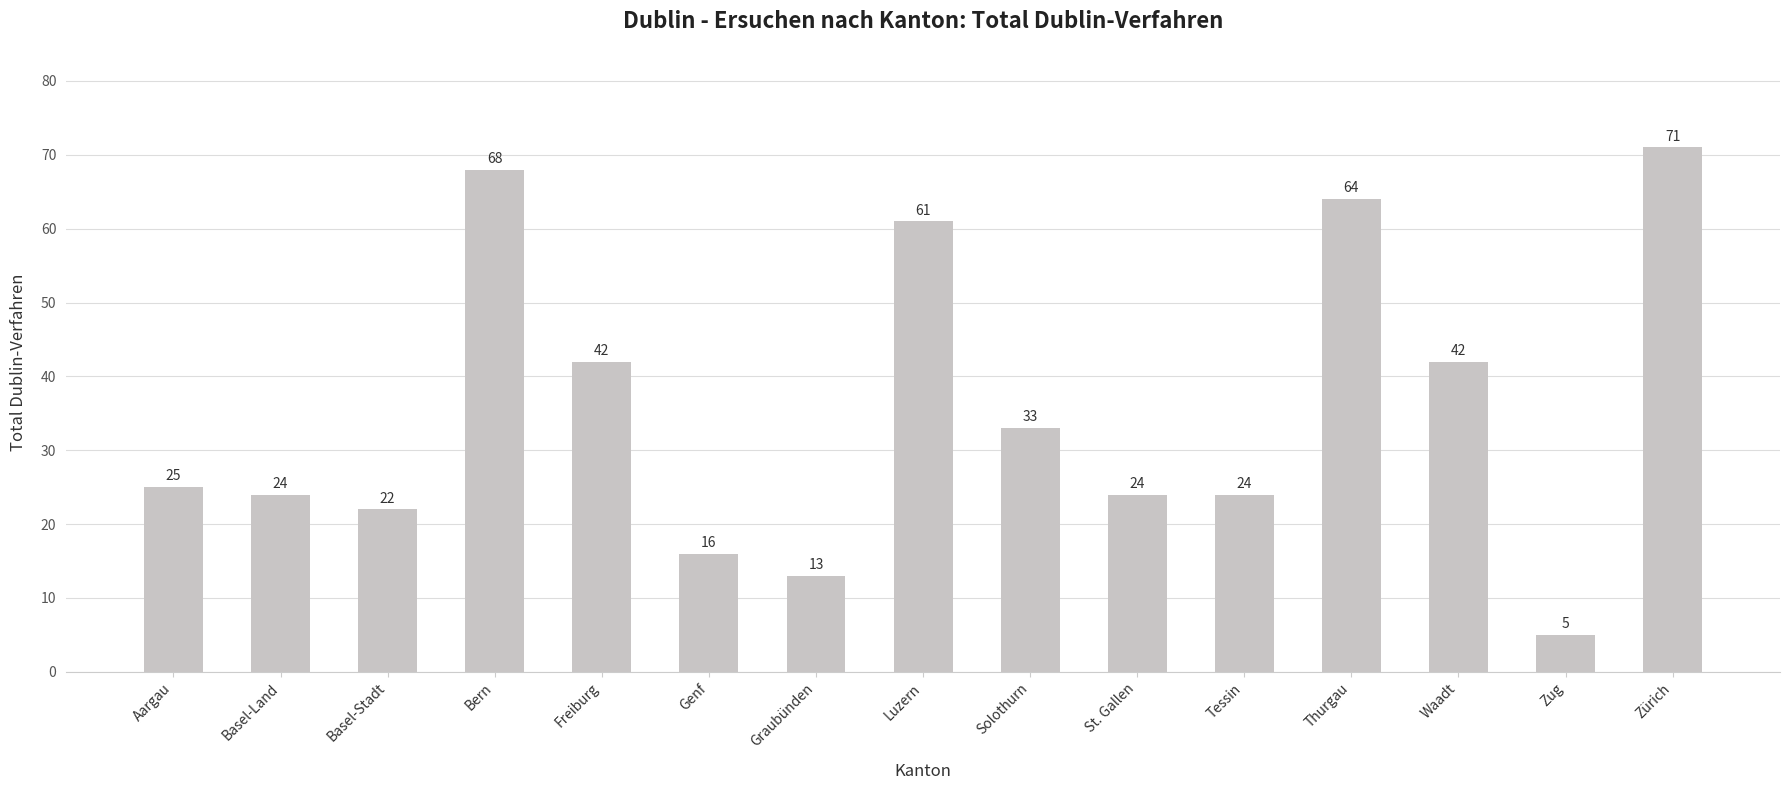

Approximately how many times larger is the value at Freiburg compared to Solothurn?

1.3